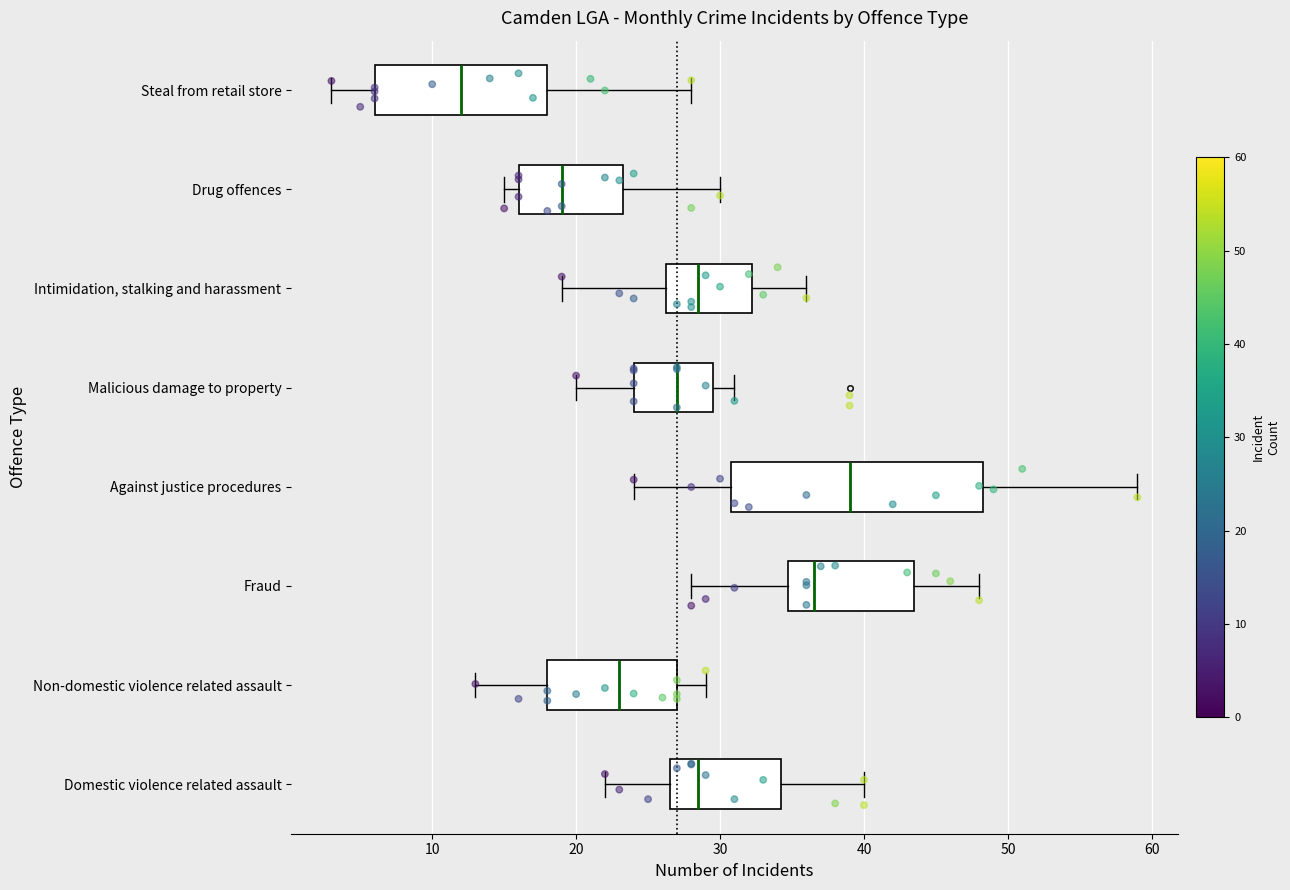

Reading bottom to top, transcribe this box plot: for each box, give where its median line is, the range the box spans, and where its two whiskers end, as read against the x-axis. The values are not printed on the chart, so give them approximately, as read against the axis.

Domestic violence related assault: median 29, box 27 to 34, whiskers 22 to 40
Non-domestic violence related assault: median 23, box 18 to 27, whiskers 13 to 29
Fraud: median 37, box 35 to 44, whiskers 28 to 48
Against justice procedures: median 39, box 31 to 48, whiskers 24 to 59
Malicious damage to property: median 27, box 24 to 30, whiskers 20 to 31
Intimidation, stalking and harassment: median 29, box 26 to 32, whiskers 19 to 36
Drug offences: median 19, box 16 to 23, whiskers 15 to 30
Steal from retail store: median 12, box 6 to 18, whiskers 3 to 28